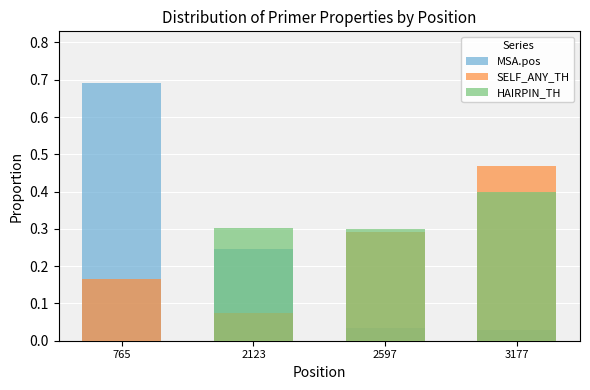

Is the value of MSA.pos at 2597 greater than the value of HAIRPIN_TH at 3177?

No